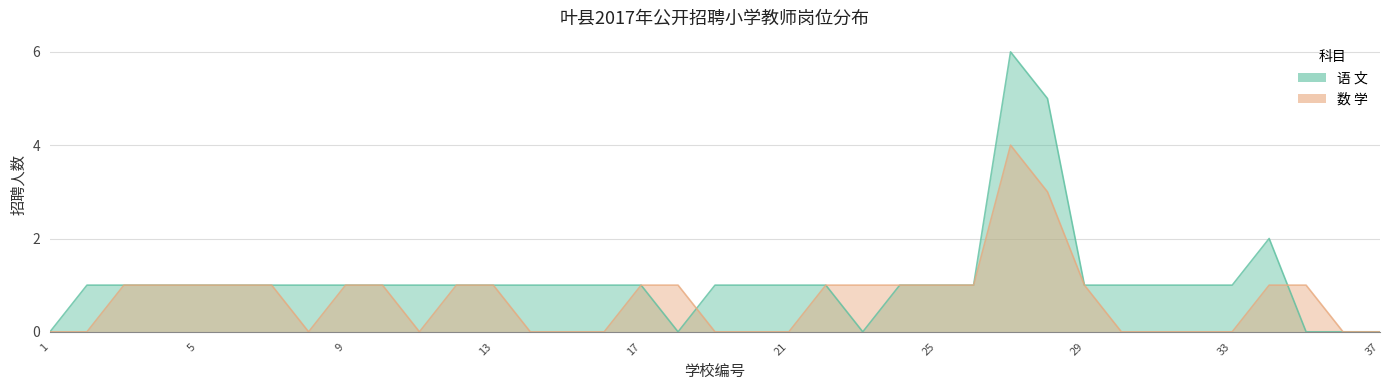

Is the value of 数 学 at 10 greater than the value of 语 文 at 30?

No